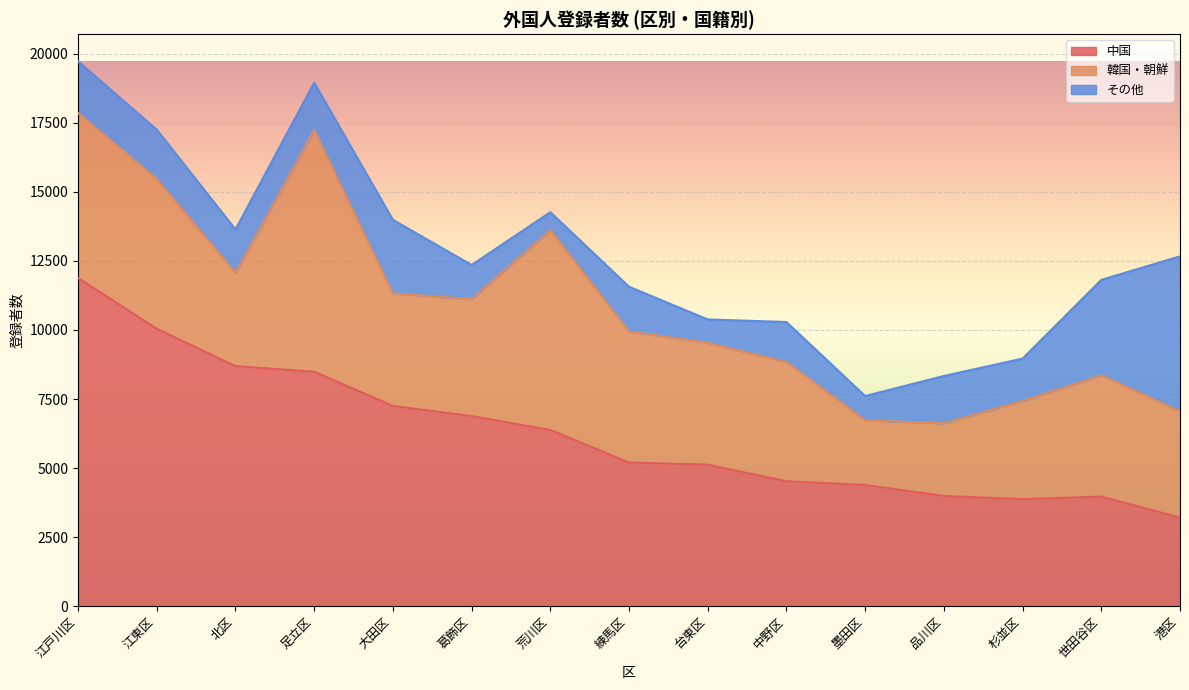

In 中国, how many points are higher than both neighbors (excluding endpoints)?

1